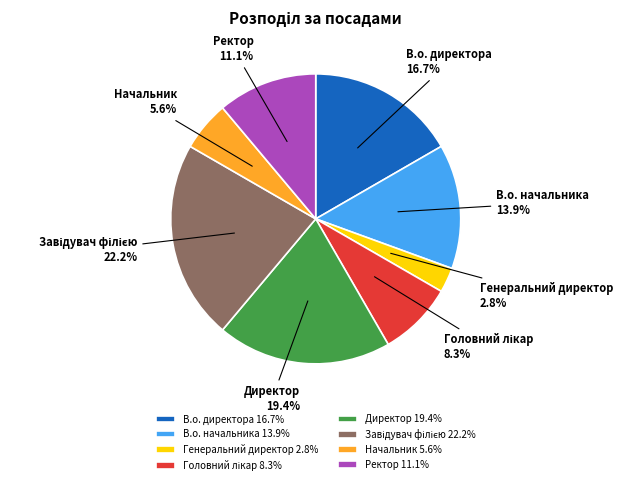

To the nearest percent, what is the difference between the Директор and В.о. начальника slice percentages?

6%